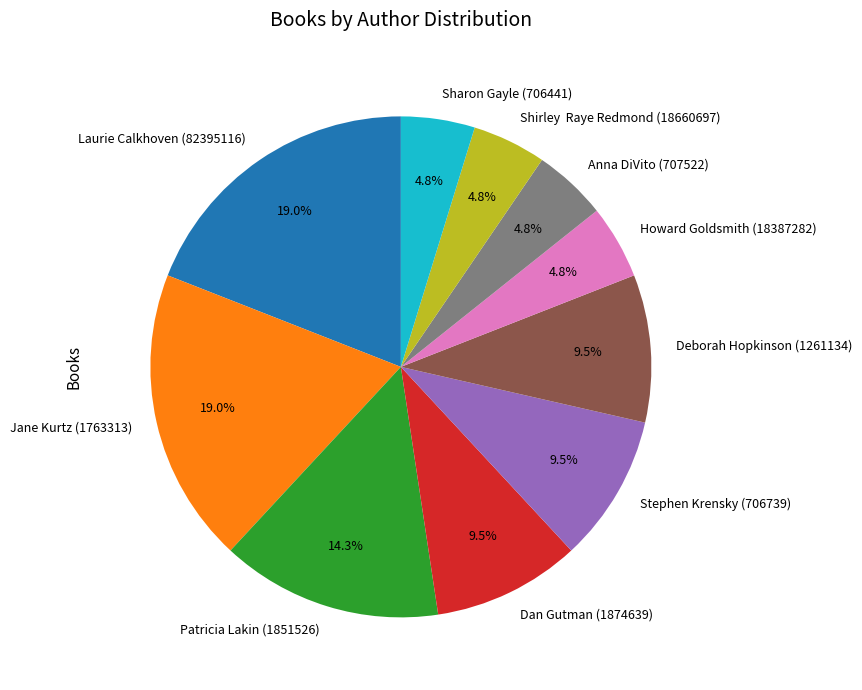

How many slices are in this pie chart?

10